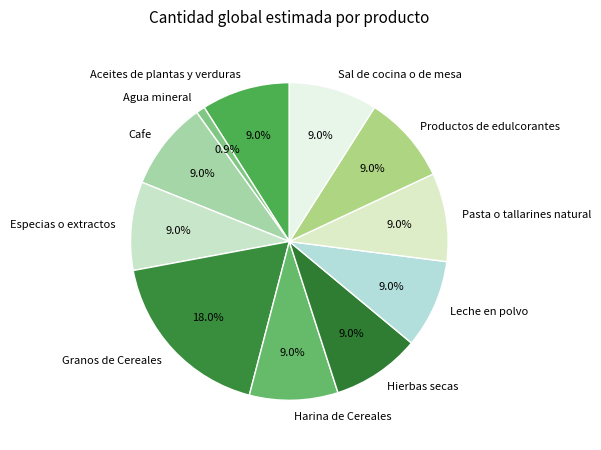

Count the number of slices in the pie.

11